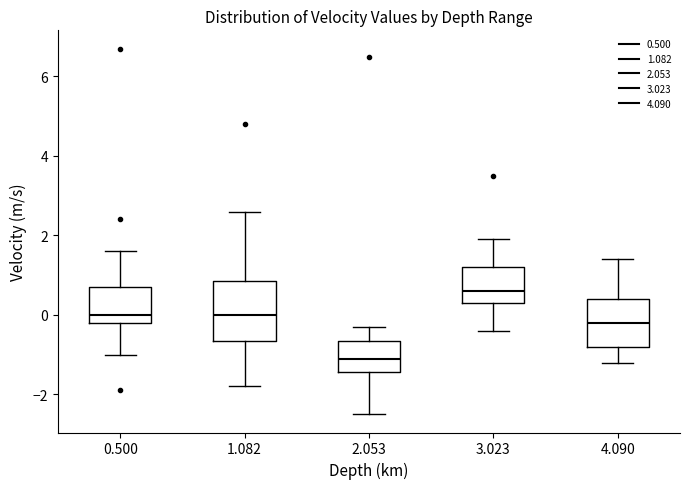

Which box is the tallest, from its lower edge to its upper edge?

1.082